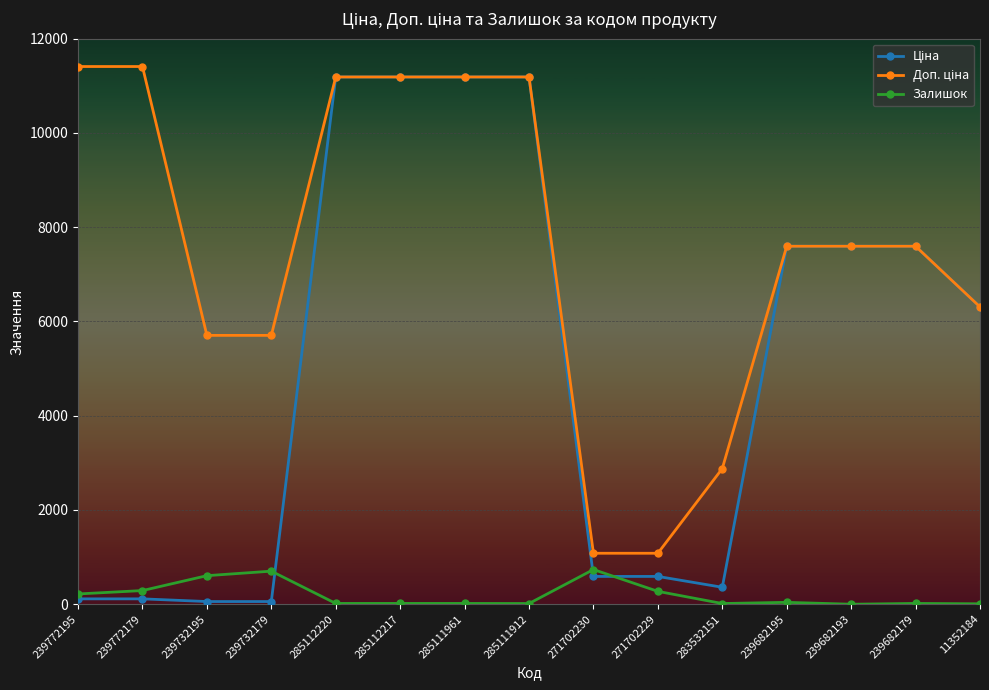

At which label does Залишок first exceed 17?

239772195